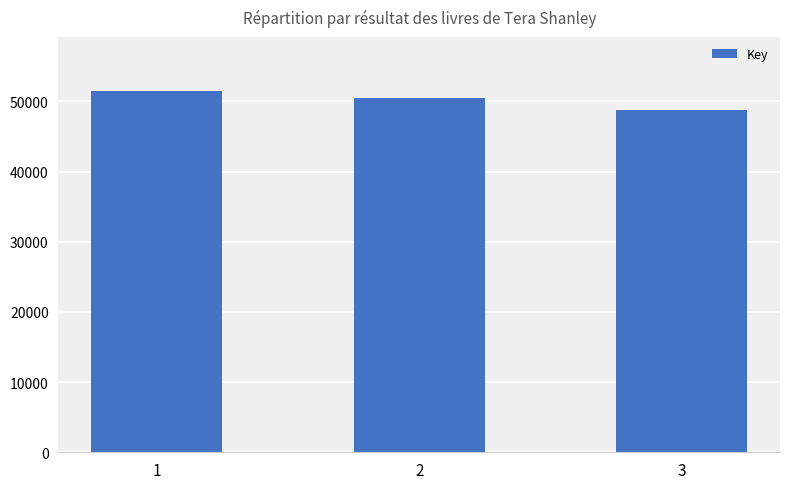

The chart shows a value of 793645918 at 3. True or false?

False